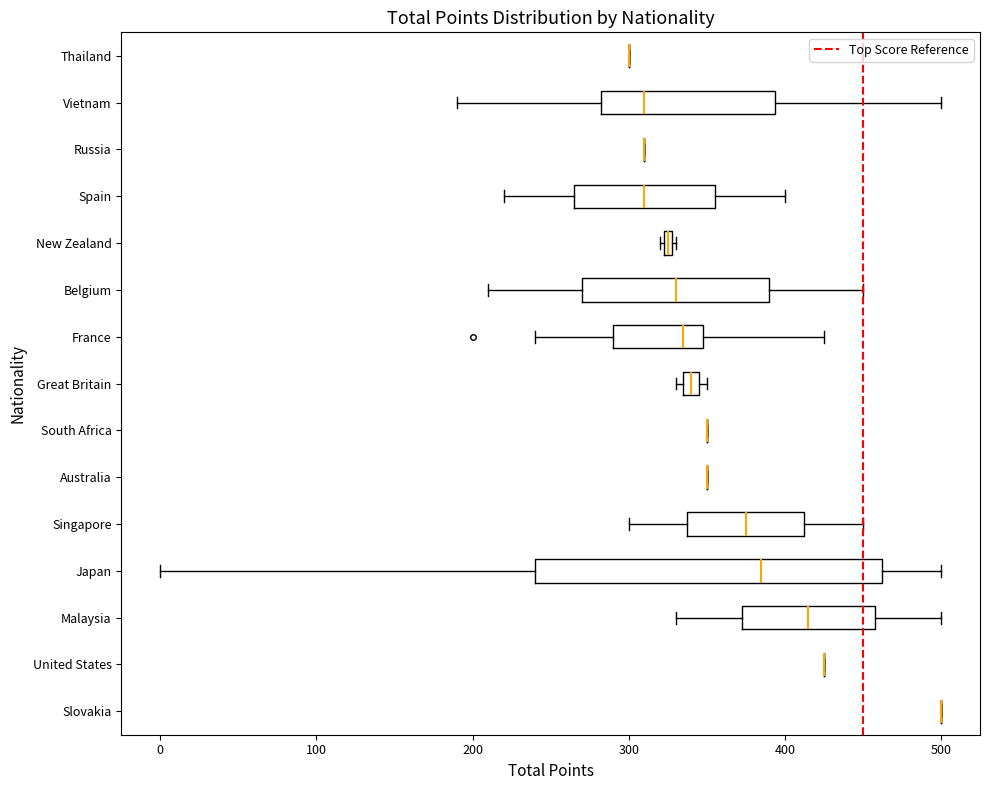

Comparing the boxes themselves (not the whiskers), which one is the widest?

Japan